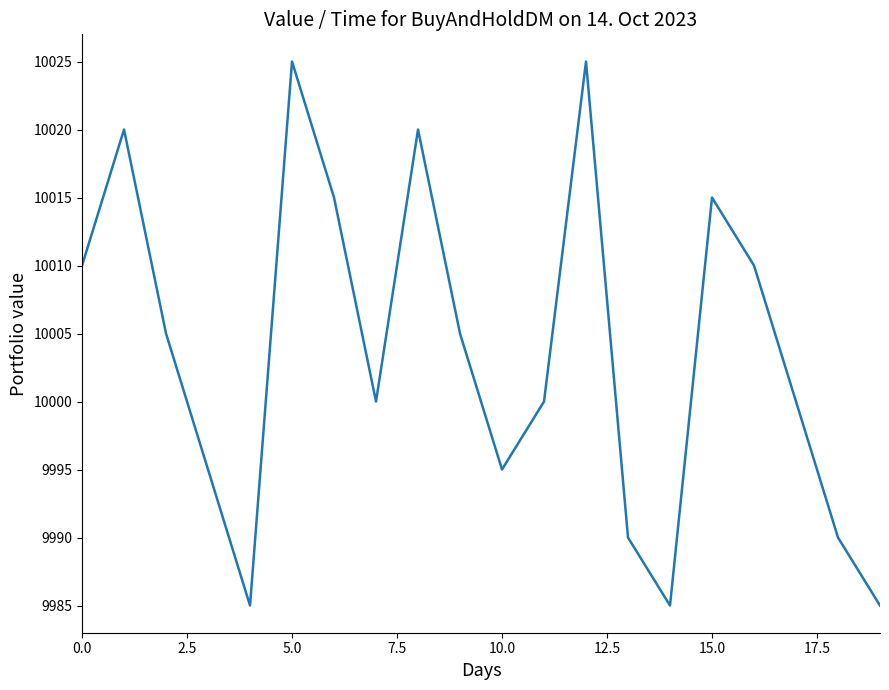

What is the maximum value shown in the chart?

10025